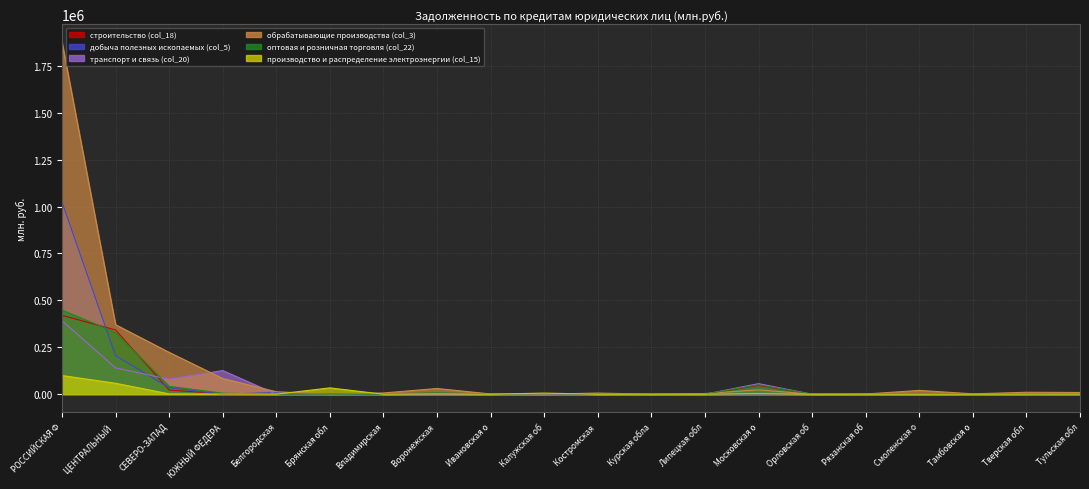

Where does the производство и распределение электроэнергии (col_15) series first go above 391?

РОССИЙСКАЯ Ф